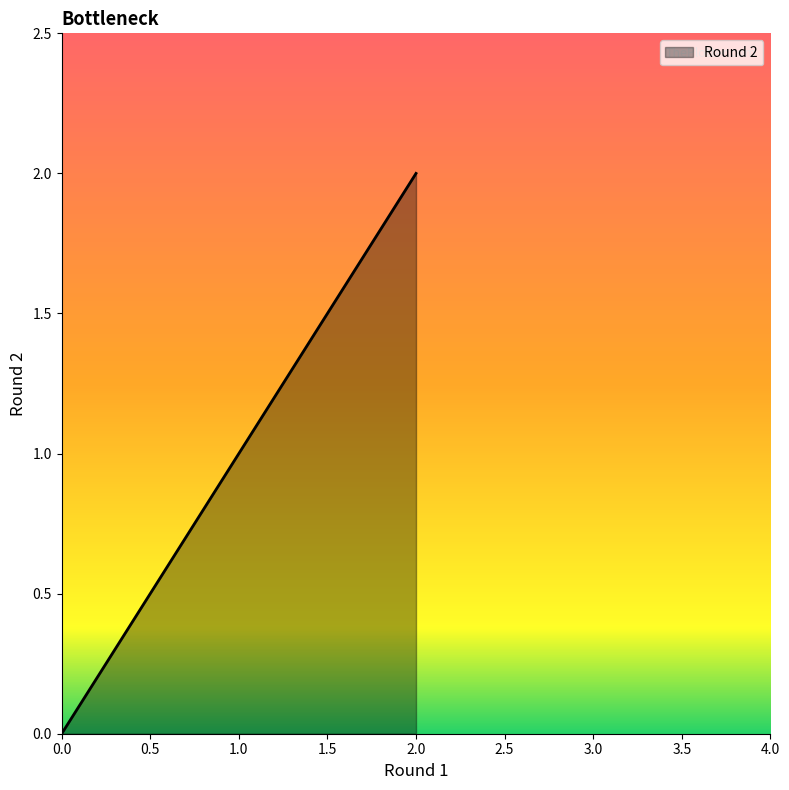

How many data points are above 1?

2